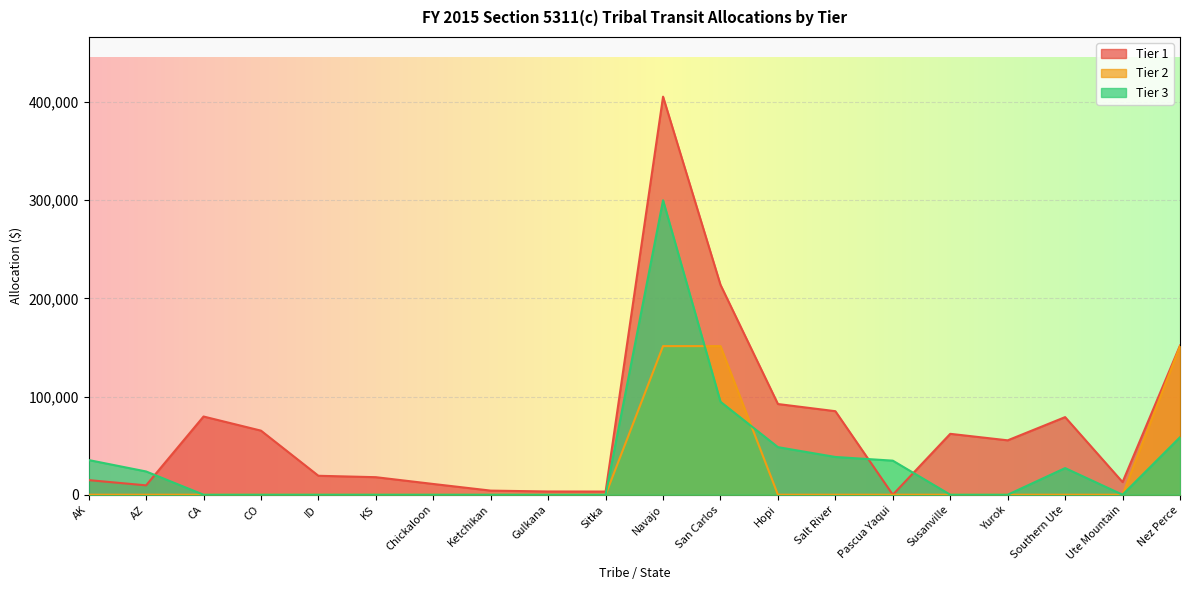

What is the spread (max minus min) of values at San Carlos?

119175